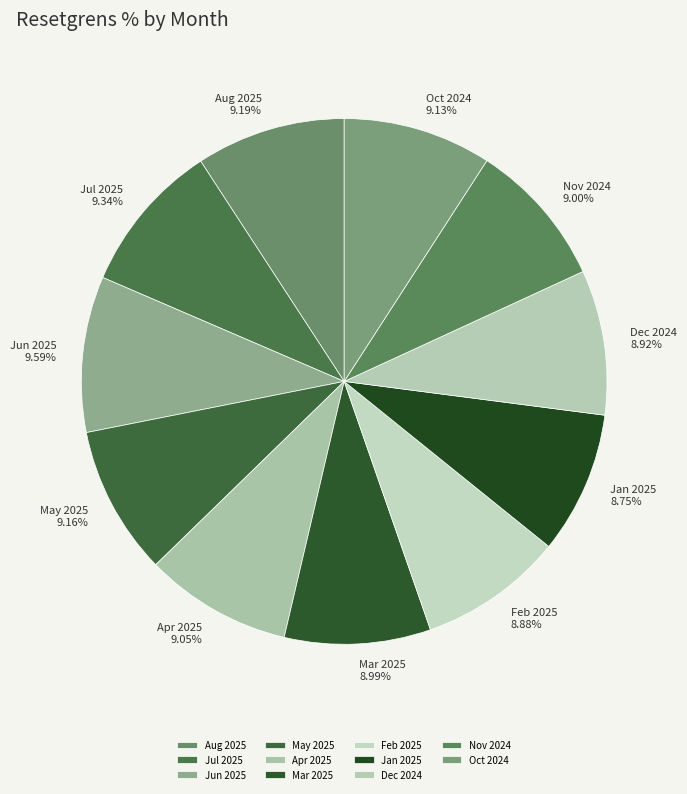

How many slices are in this pie chart?

11